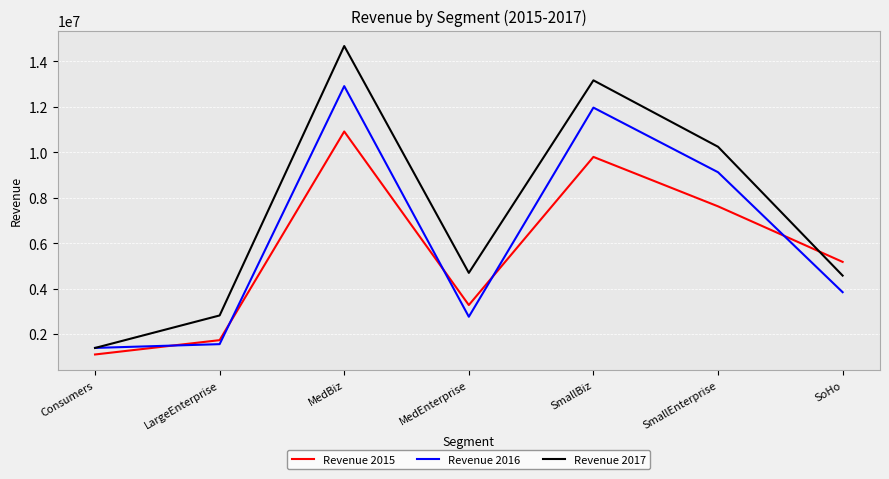

What is the difference between the Revenue 2017 values at SoHo and MedEnterprise?

119370